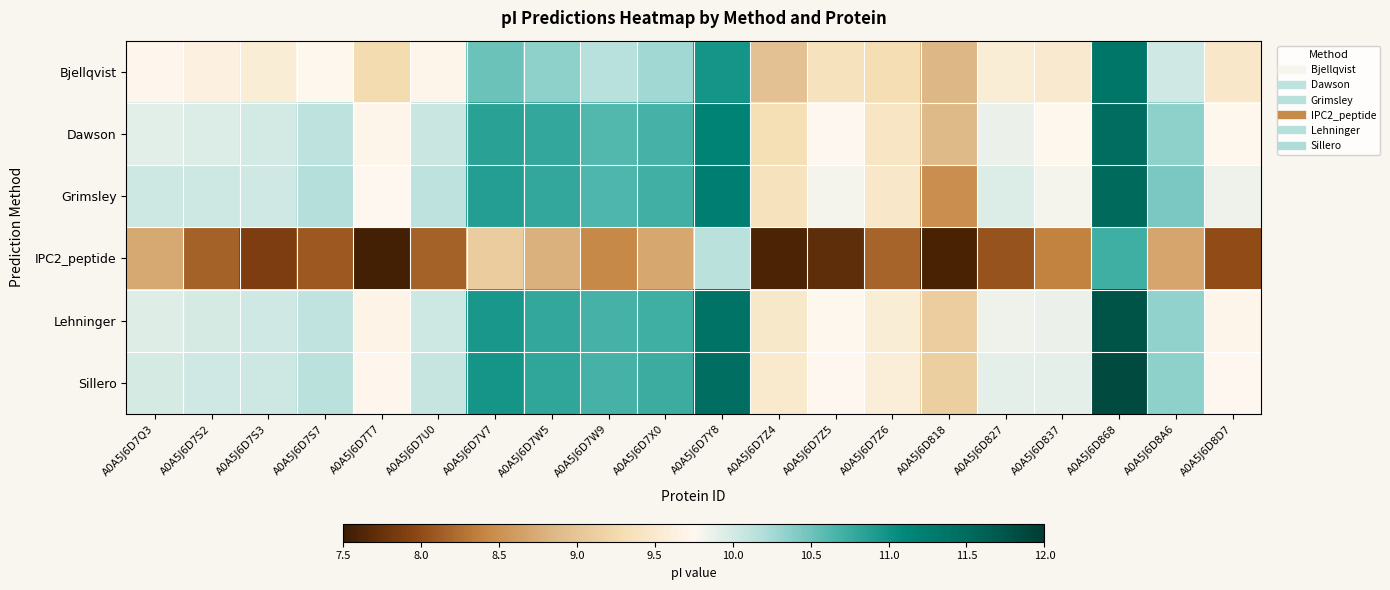

At which category is the sum across all series the highest?

A0A5J6D868